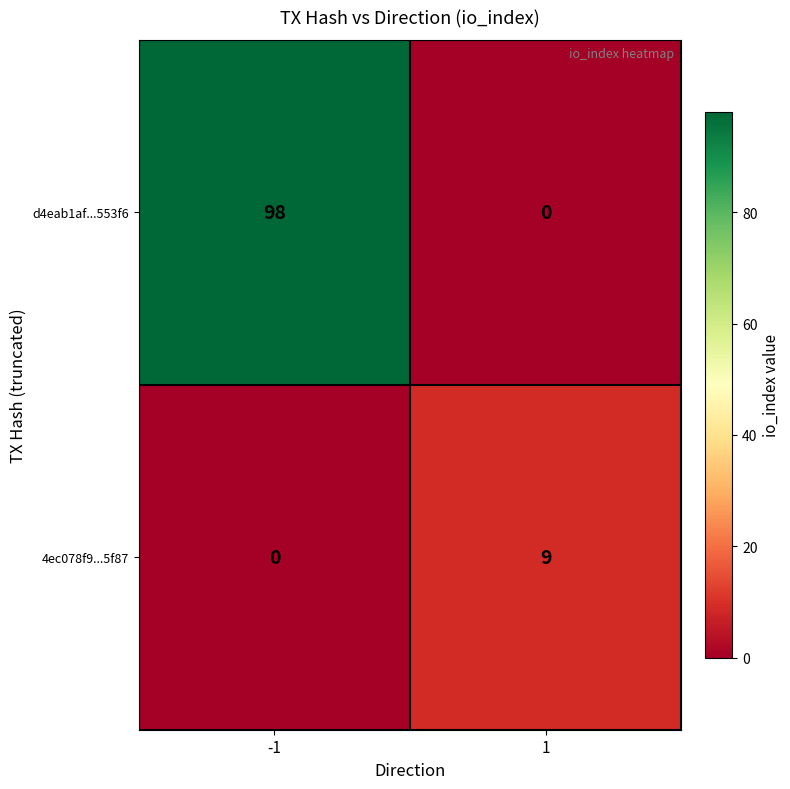

The value of 4ec078f9...5f87 at 1 is 9. True or false?

True